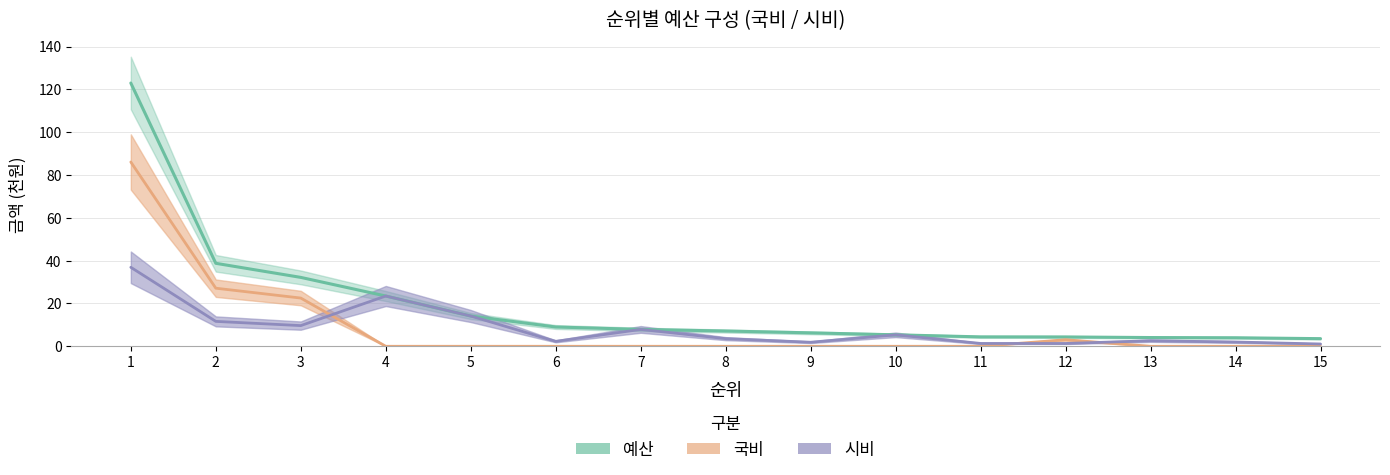

At 6, list the series in order from largest to smallest.

예산, 시비, 국비